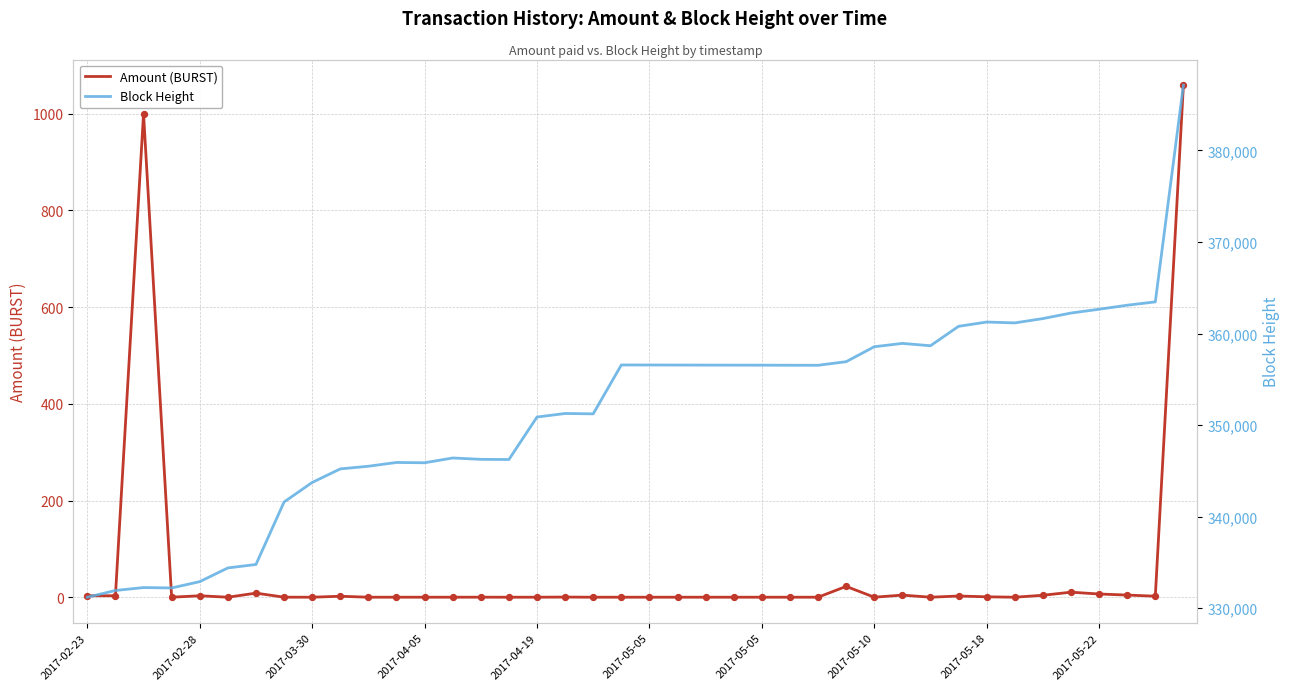

What are all the series names shown in the legend?

Amount (BURST), Block Height